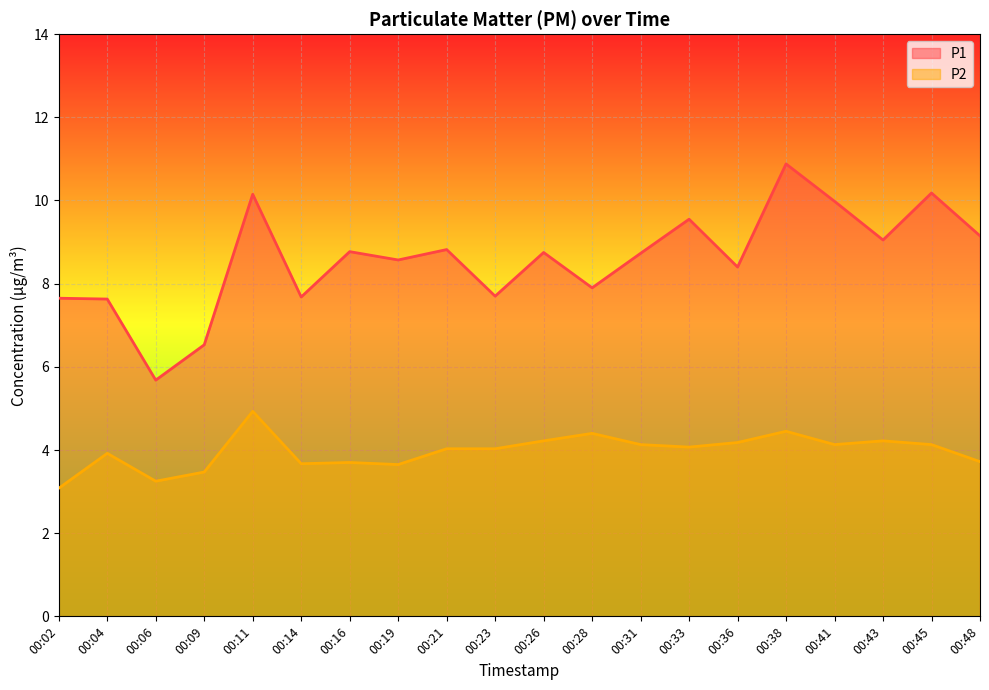

Rank the series by their average value, from lowest to highest.

P2, P1